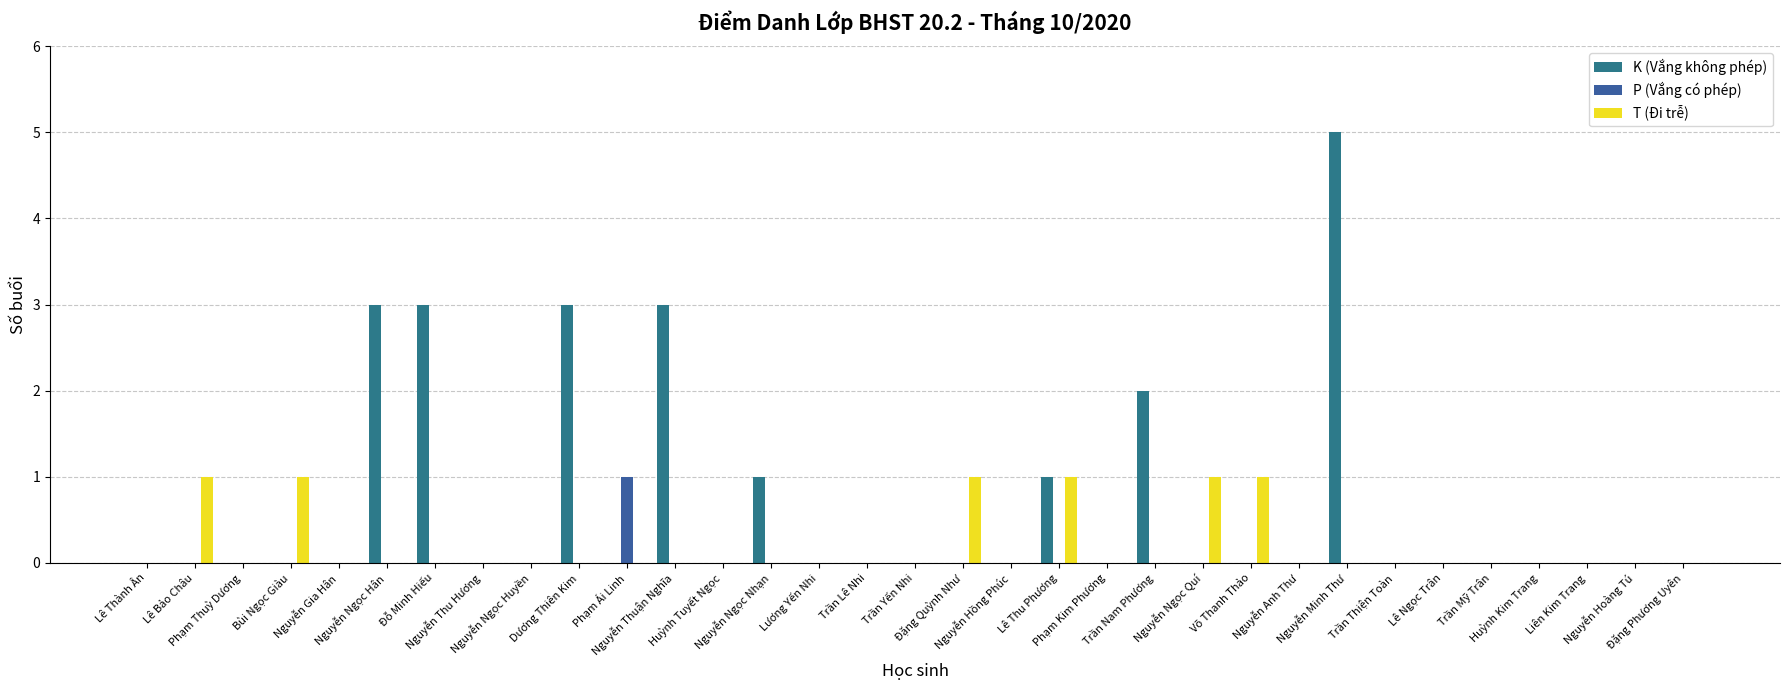

True or false: K (Vắng không phép) has a value of -3 at Nguyễn Hồng Phúc.

False